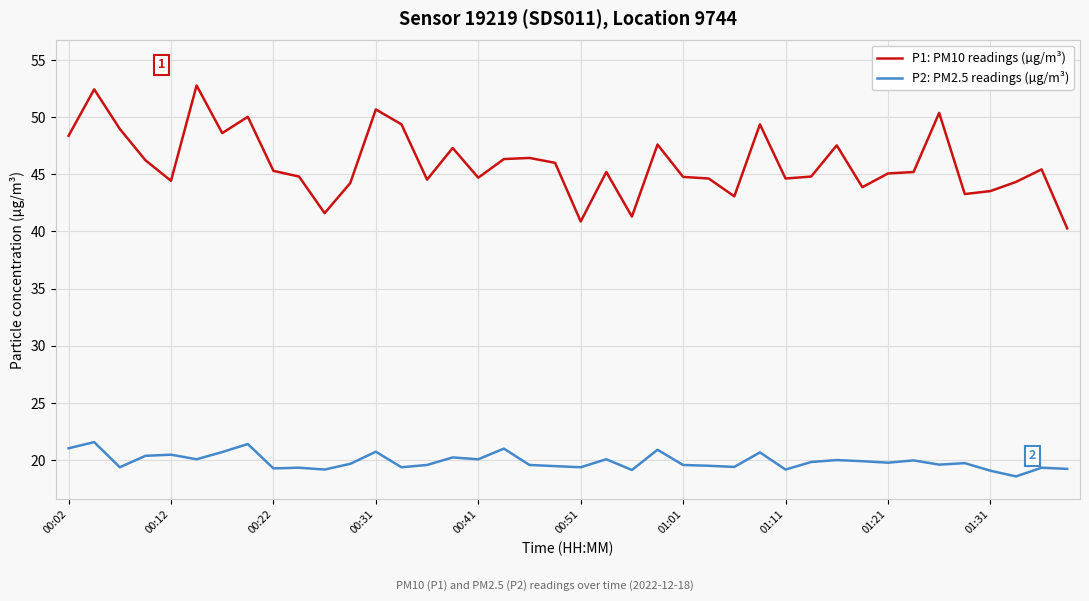

True or false: P2: PM2.5 readings (µg/m³) and P1: PM10 readings (µg/m³) intersect in this chart.

False